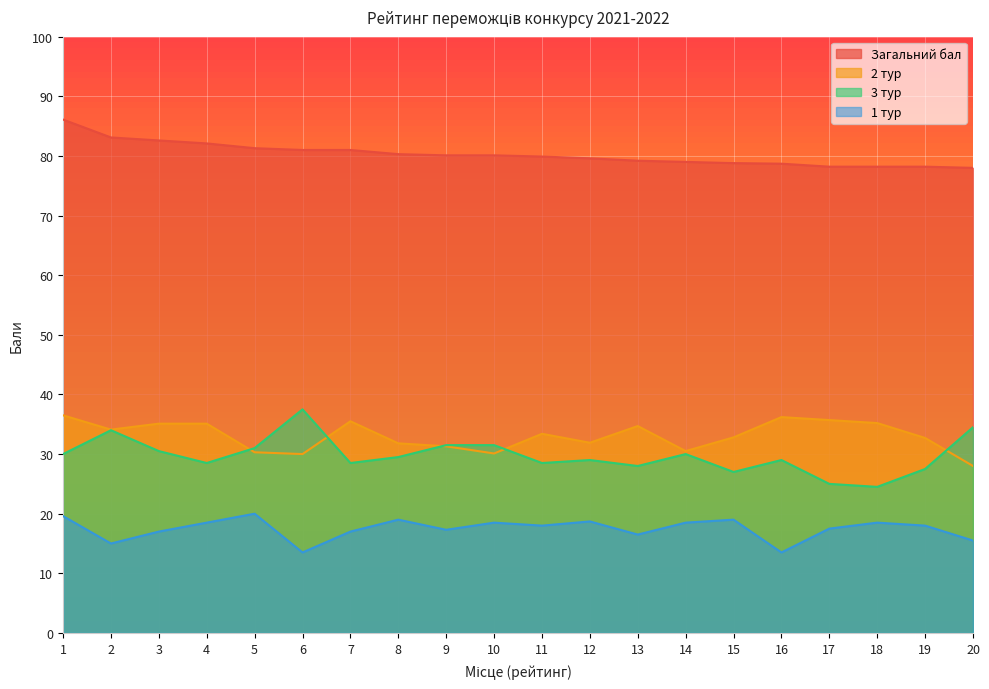

Rank the series at 10 from highest to lowest value.

Загальний бал, 3 тур, 2 тур, 1 тур